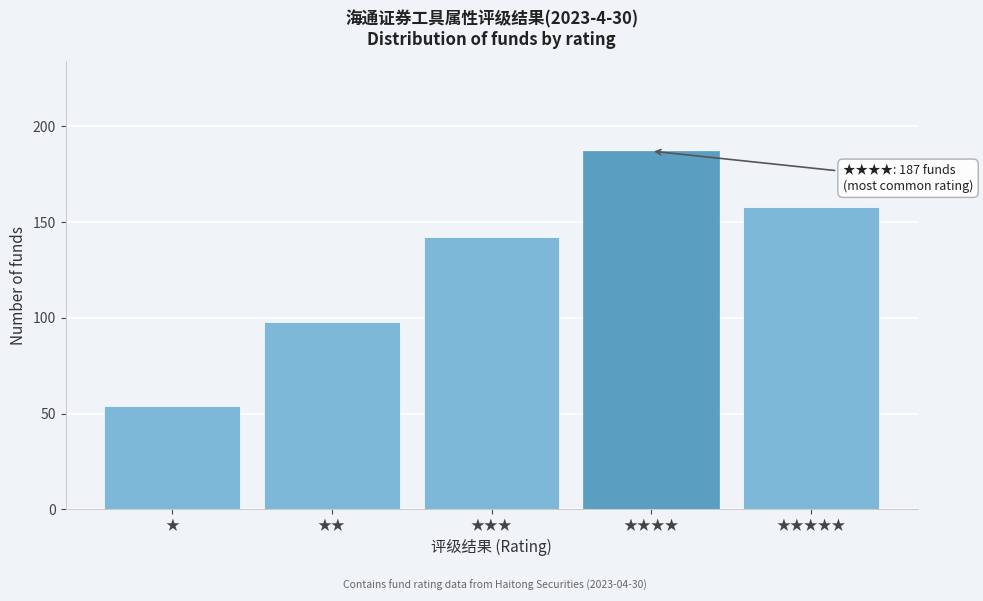

Reading left to right, transcribe all the data shown in this chart.

54	98	142	187	158